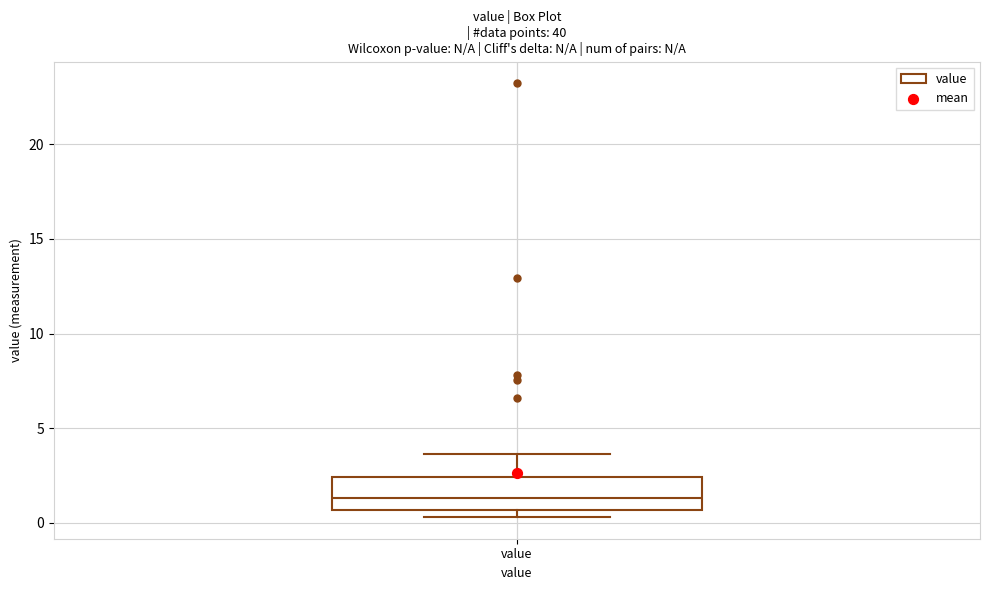

Transcribe this box plot: give where the median line is, the range the box spans, and where the two whiskers end, as read against the y-axis. The values are not printed on the chart, so give them approximately, as read against the axis.

median 1.5, box 0.5 to 2.5, whiskers 0.5 (just below the box's lower edge) to 3.5